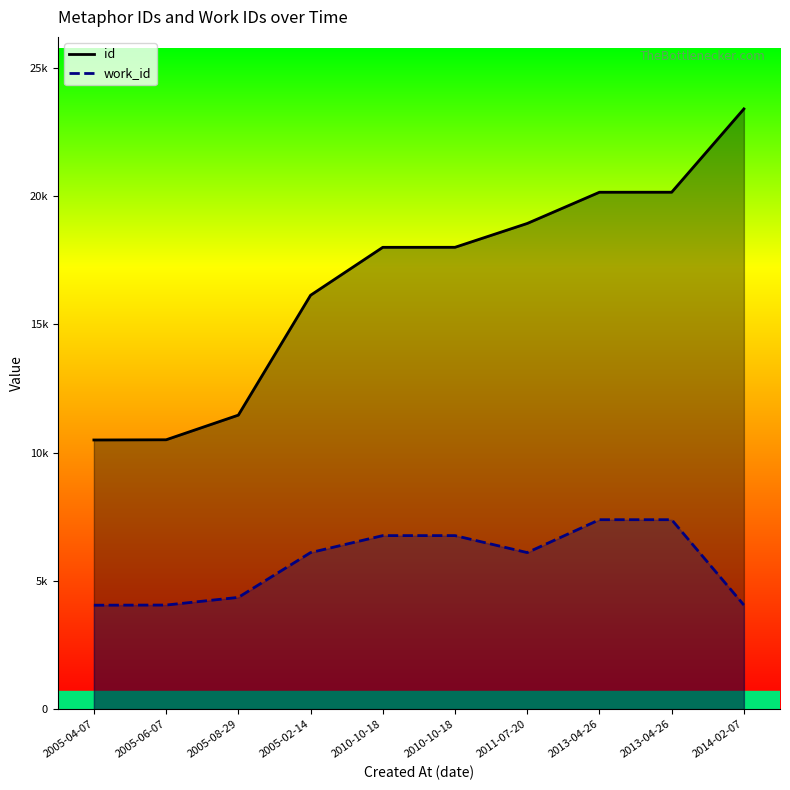

What is the spread (max minus min) of values at 2005-04-07?

6440